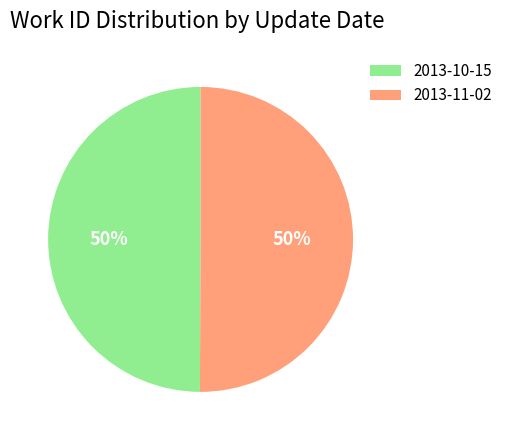

To the nearest percent, what is the combined percentage of 2013-11-02 and 2013-10-15?

100%